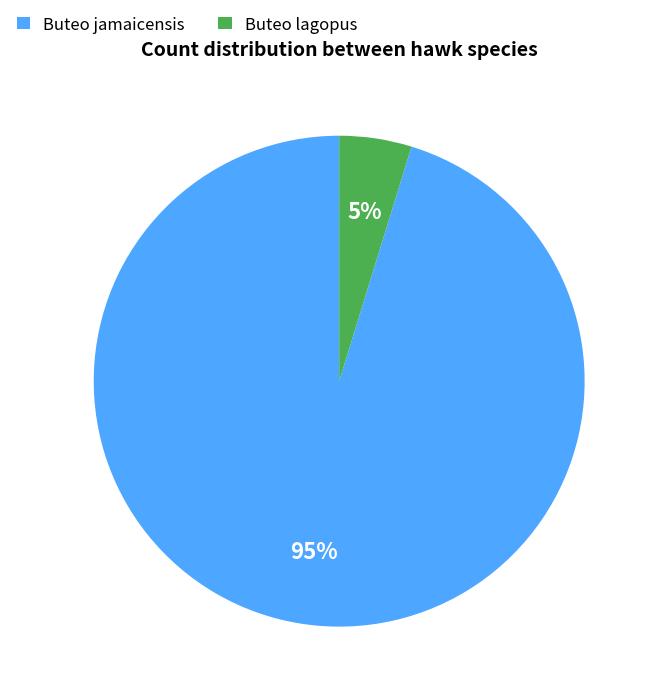

To the nearest percent, what is the difference between the Buteo lagopus and Buteo jamaicensis slice percentages?

90%